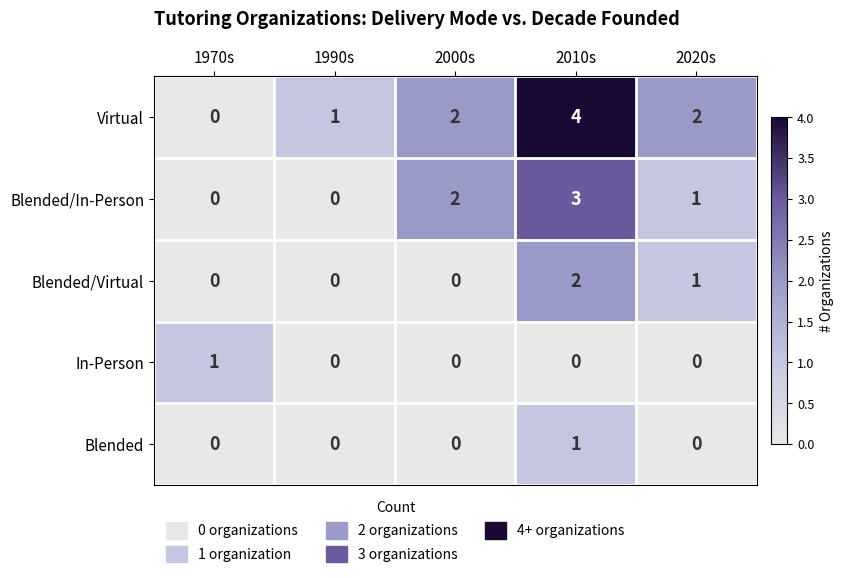

True or false: In-Person has a value of 0 at 2010s.

True